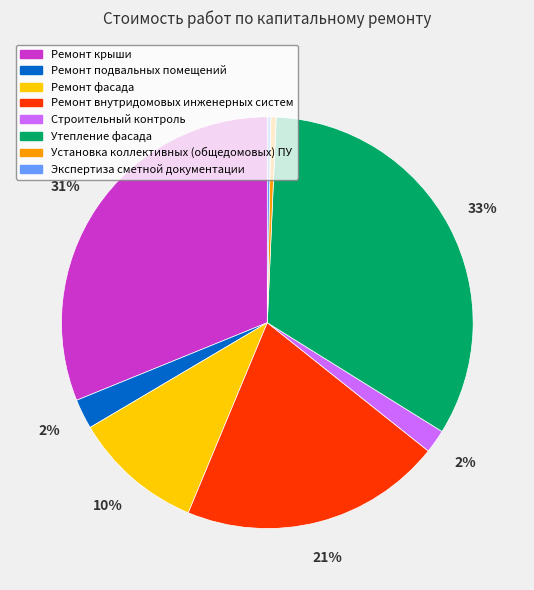

Between Ремонт внутридомовых инженерных систем and Ремонт фасада, which is larger?

Ремонт внутридомовых инженерных систем